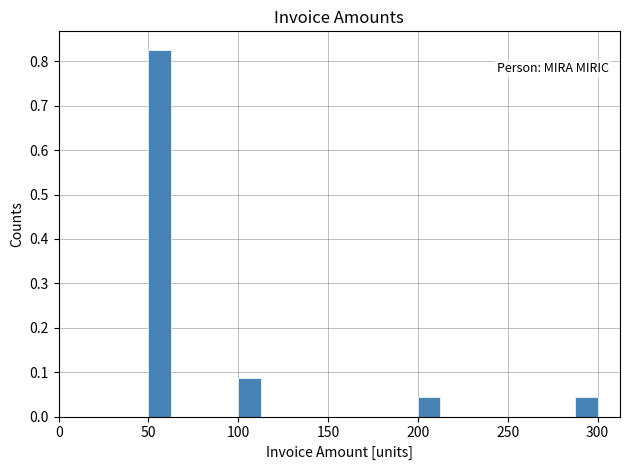

Read against the x-axis, roughly where is the centre of the tallest bar?

55